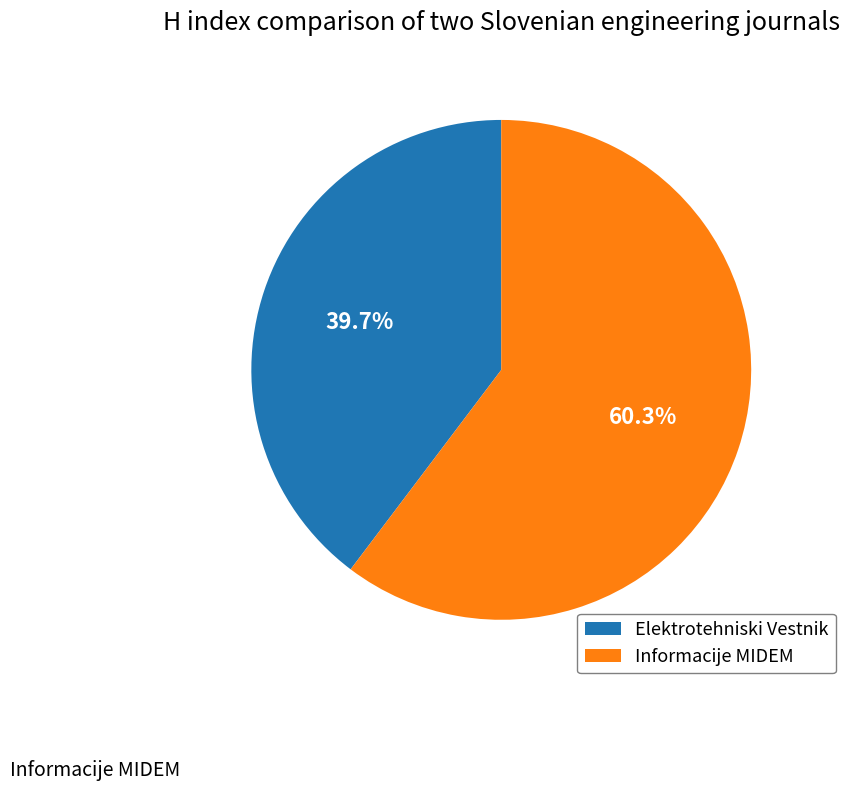

Rank the categories by value from lowest to highest.

Elektrotehniski Vestnik, Informacije MIDEM